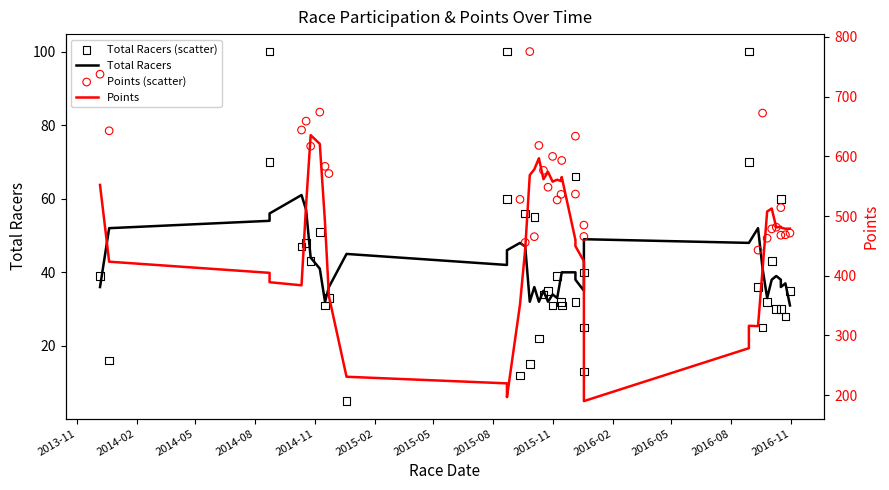

Which series has the largest total across all categories?

Points